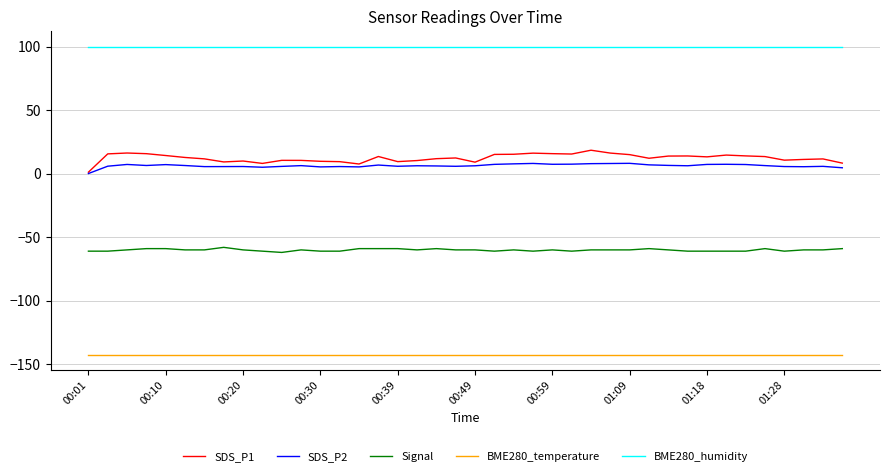

Which series has the largest range (max minus min)?

SDS_P1